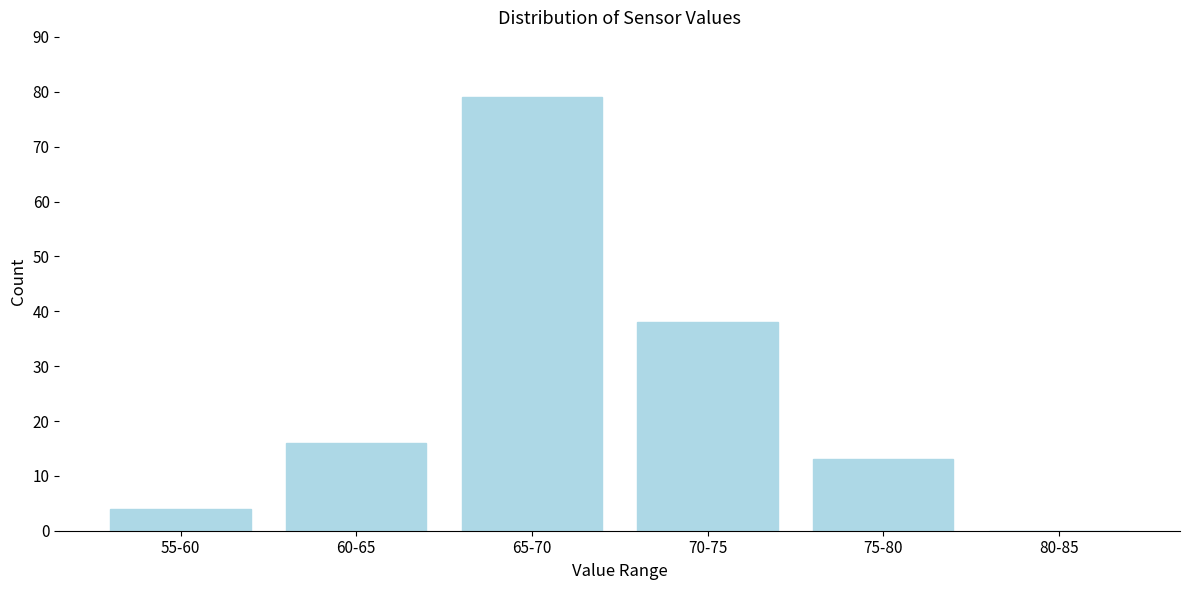

Reading left to right, transcribe all the data shown in this chart.

55-60=4	60-65=16	65-70=79	70-75=38	75-80=13	80-85=0